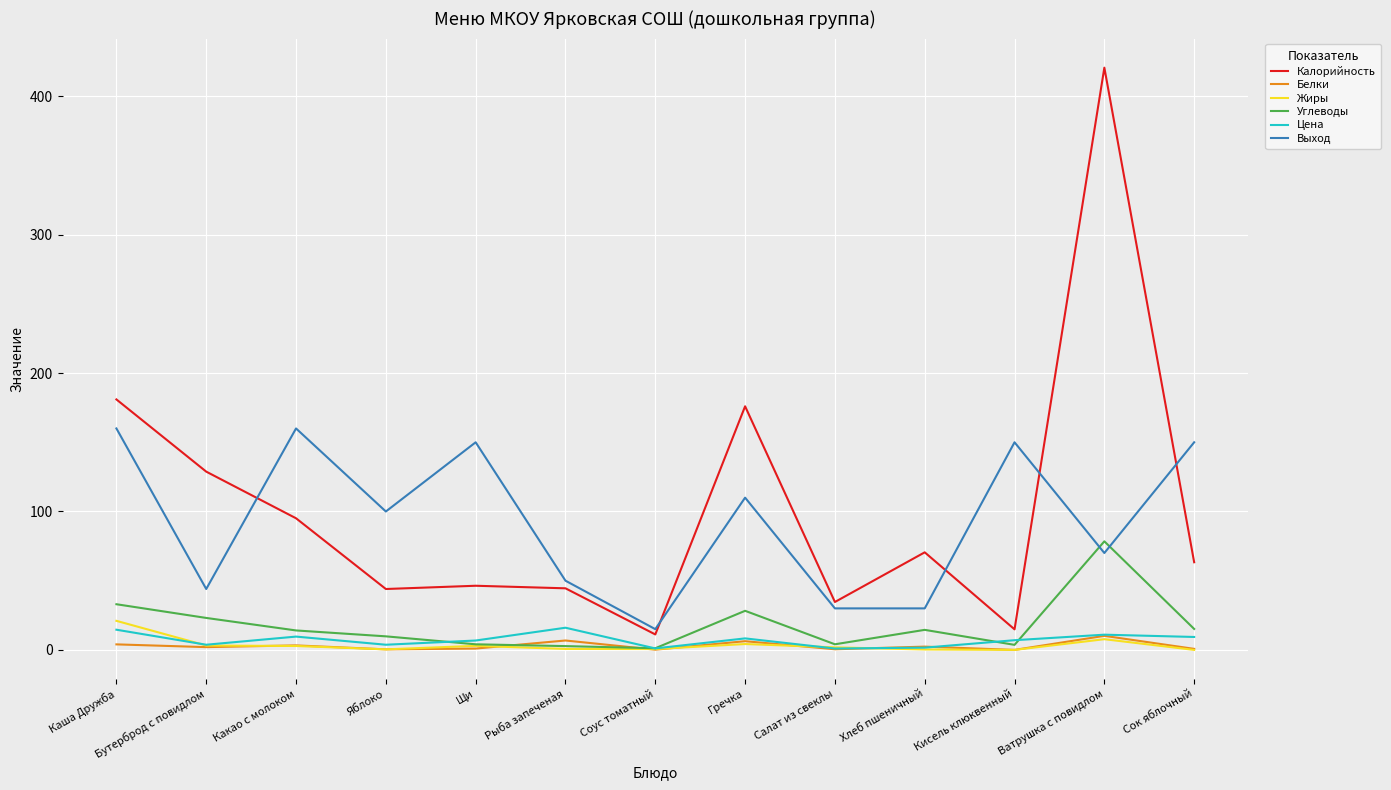

At how many categories does at least one series exceed 274?

1